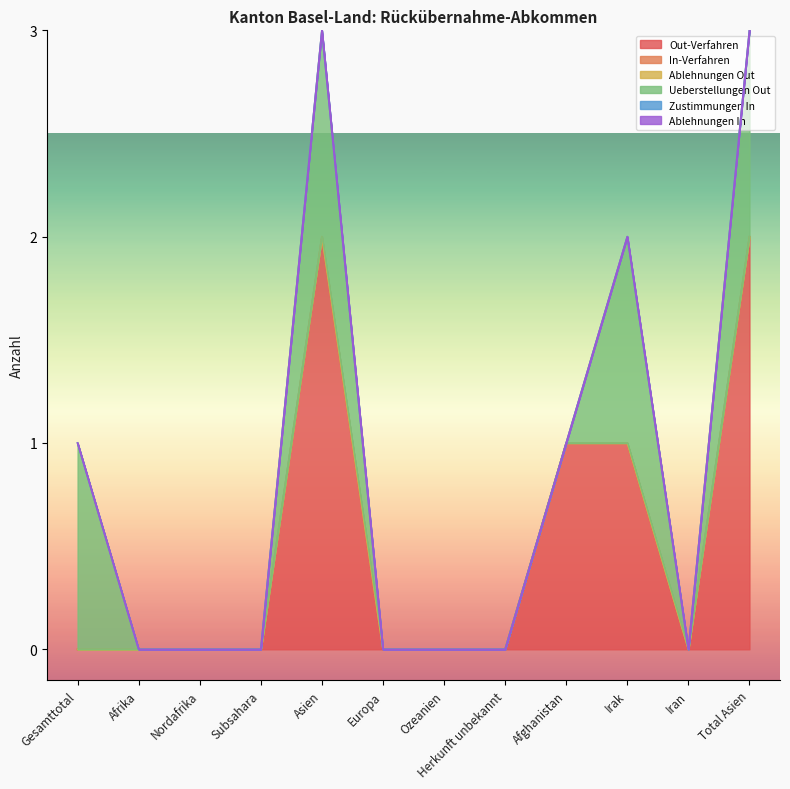

Which category has the lowest value across all series?

Gesamttotal